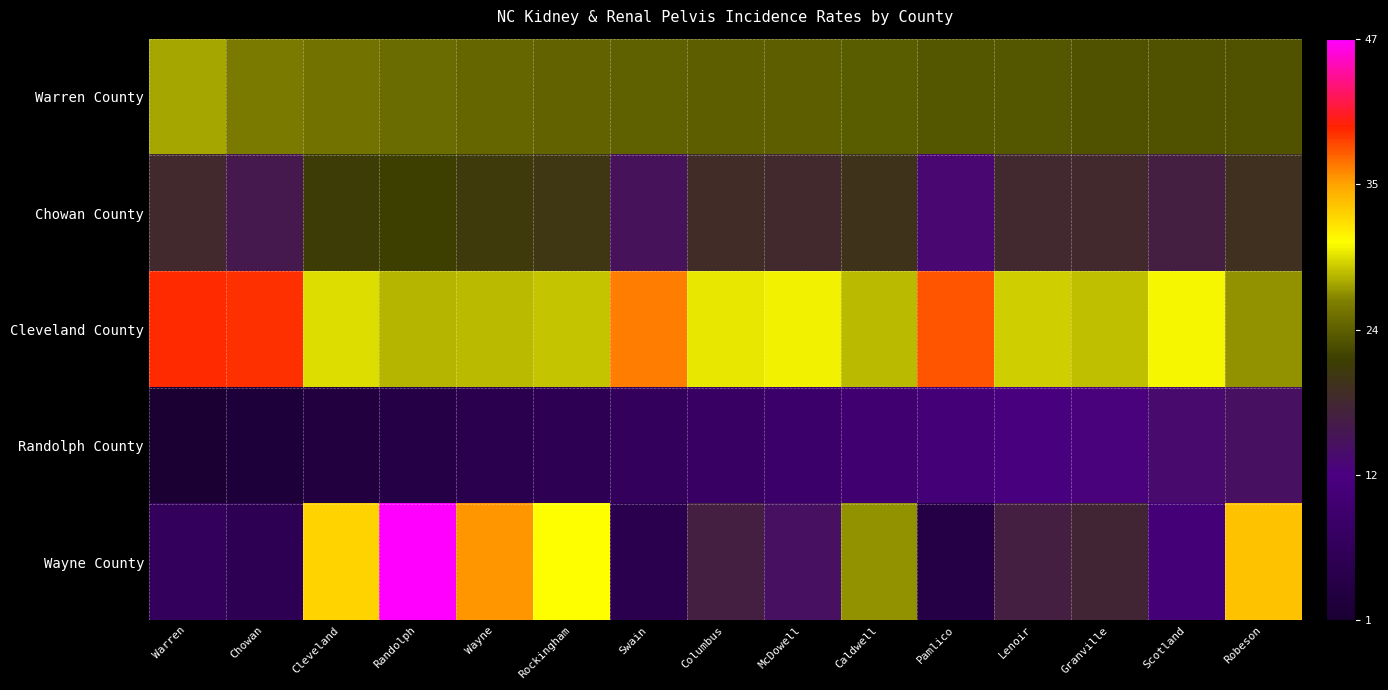

At Columbus, list the series in order from smallest to largest.

Randolph County, Wayne County, Chowan County, Warren County, Cleveland County